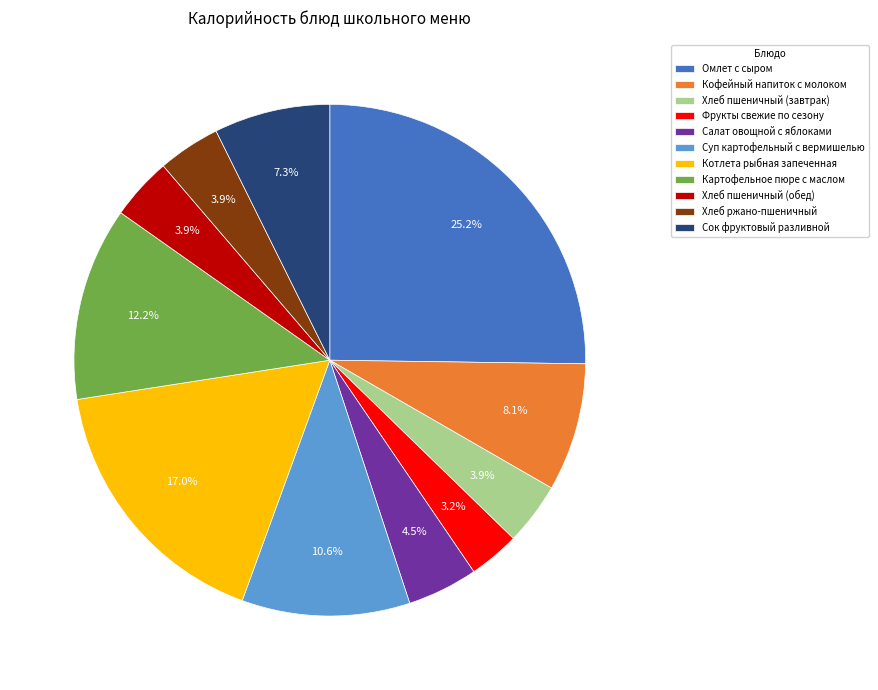

Count the number of slices in the pie.

11